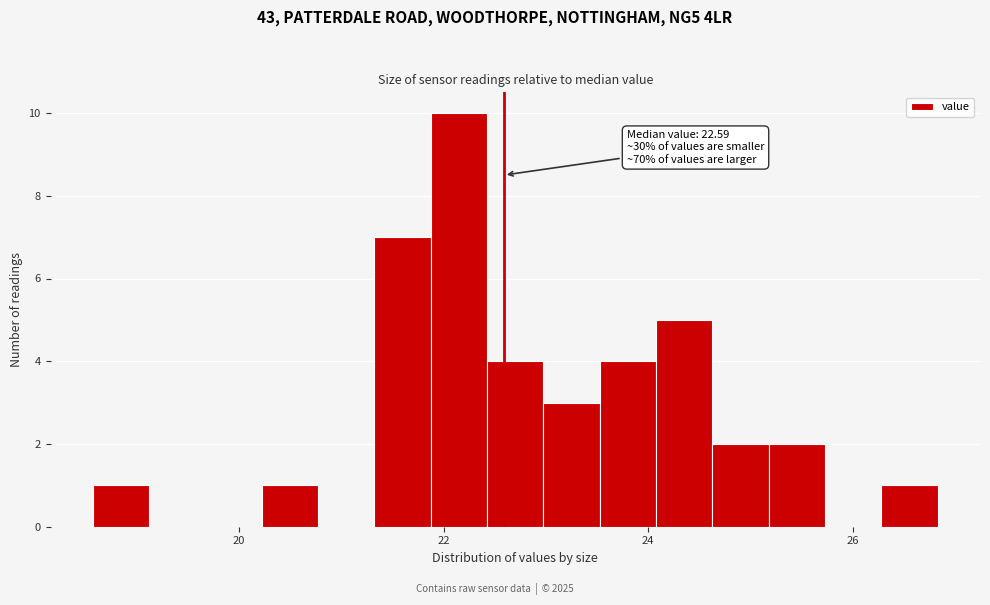

Read against the x-axis, roughly where is the centre of the tallest bar?

22.2